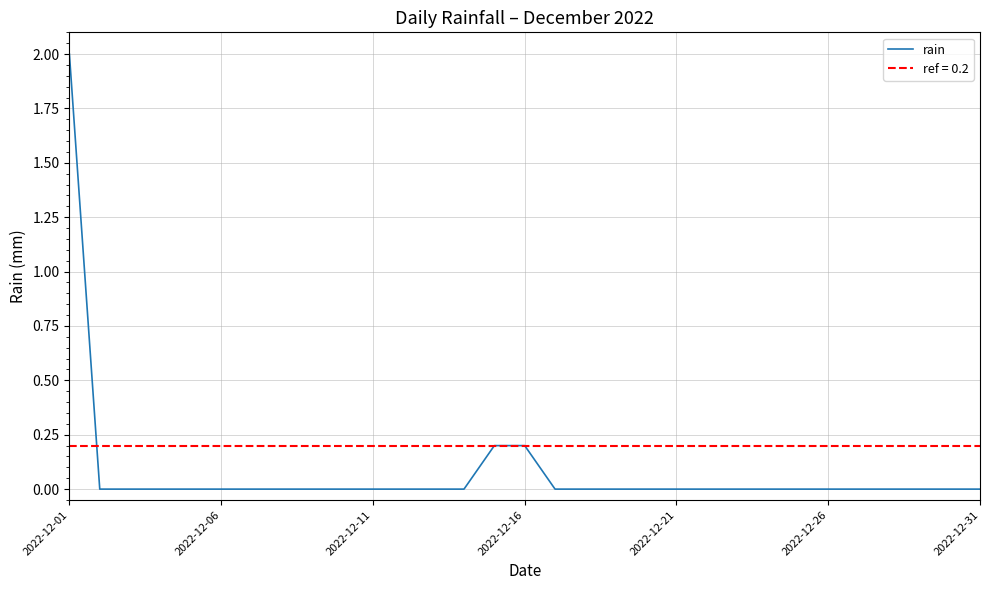

What is the difference between the second highest and minimum values?

0.2